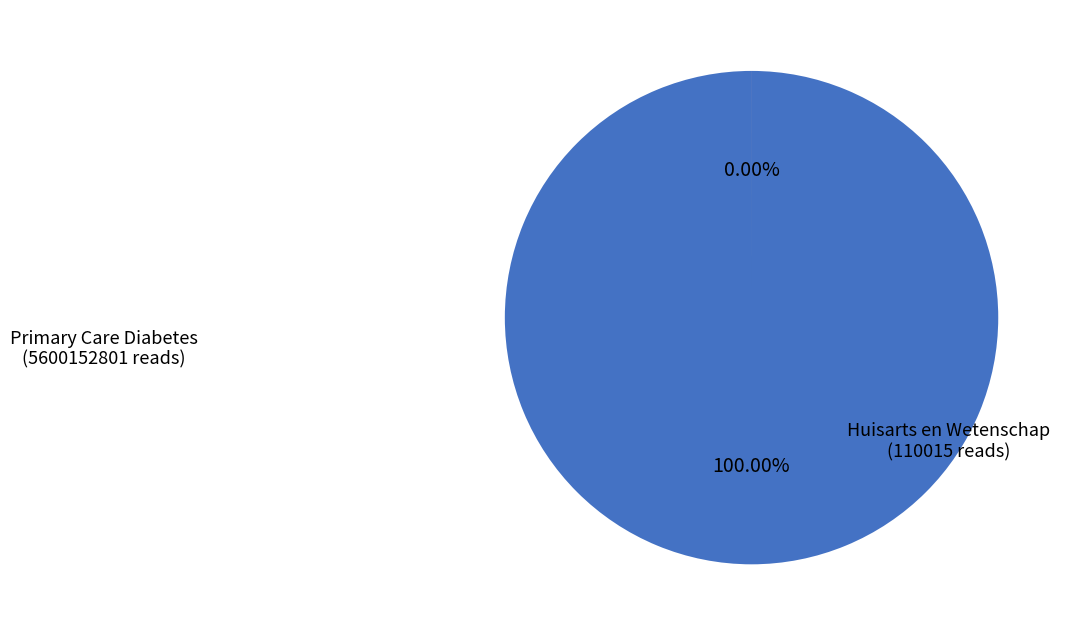

Count the number of slices in the pie.

2